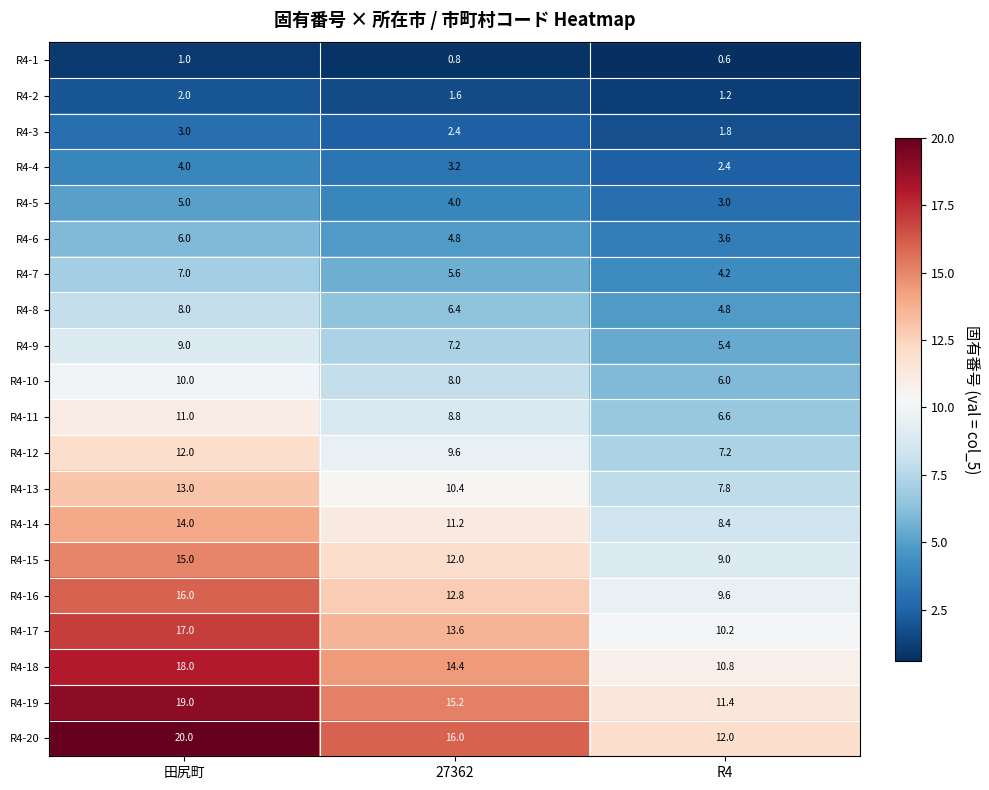

True or false: R4-18 has a value of 14.4 at 27362.

True